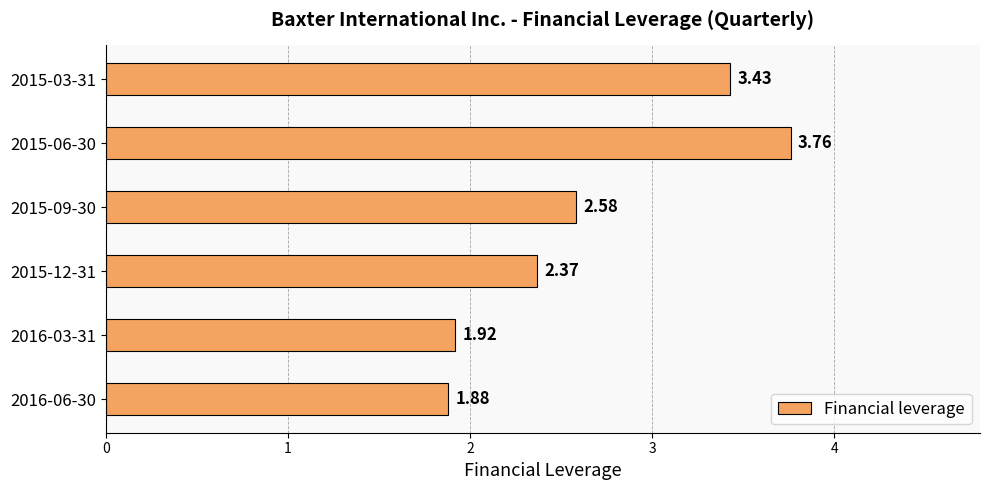

Rank the categories by value from lowest to highest.

2016-06-30, 2016-03-31, 2015-12-31, 2015-09-30, 2015-03-31, 2015-06-30